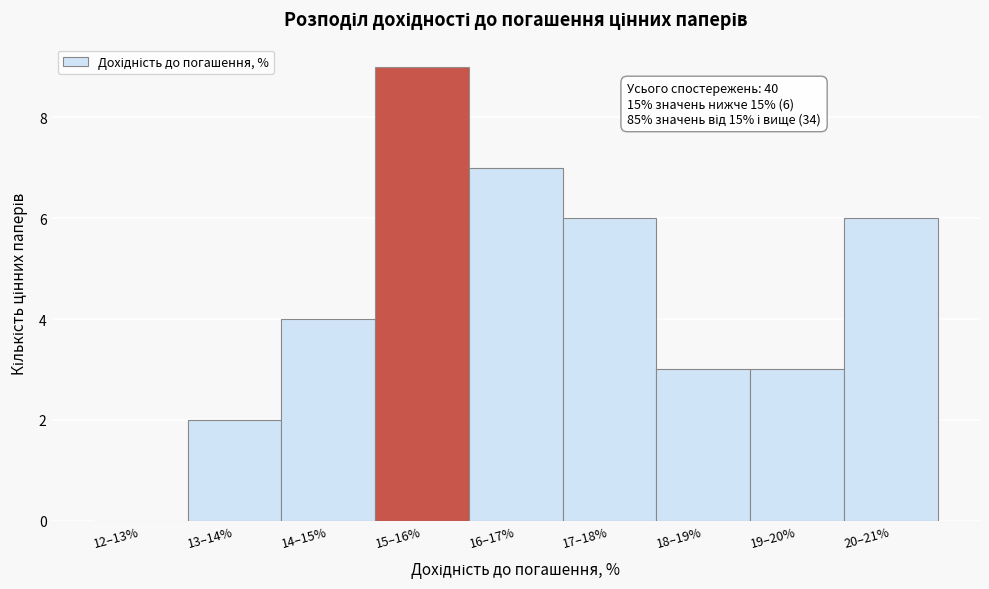

Reading left to right, list all the values displayed in this chart.

12–13%=0	13–14%=2	14–15%=4	15–16%=9	16–17%=7	17–18%=6	18–19%=3	19–20%=3	20–21%=6